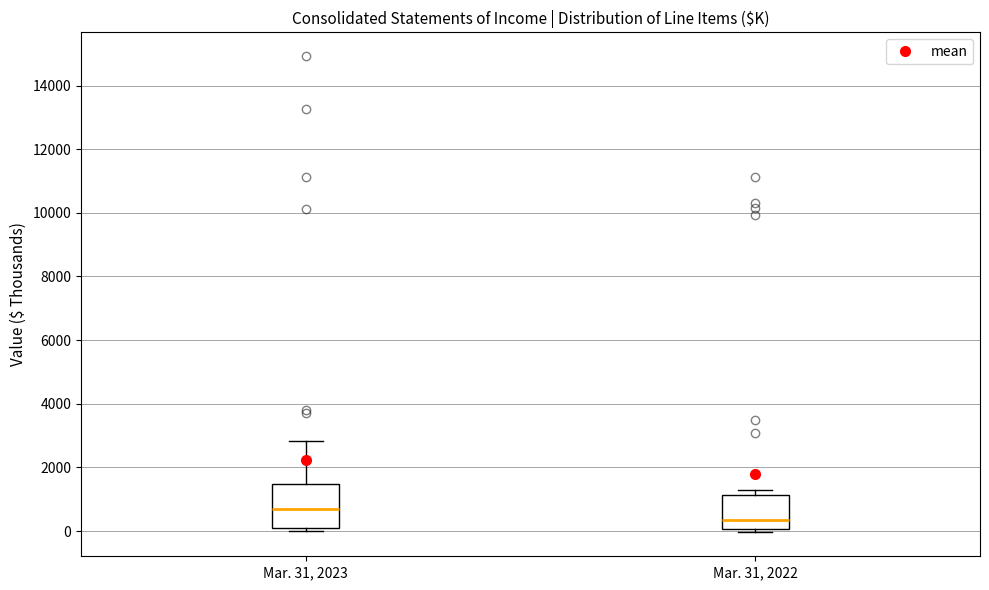

Comparing the boxes themselves (not the whiskers), which one is the tallest?

Mar. 31, 2023